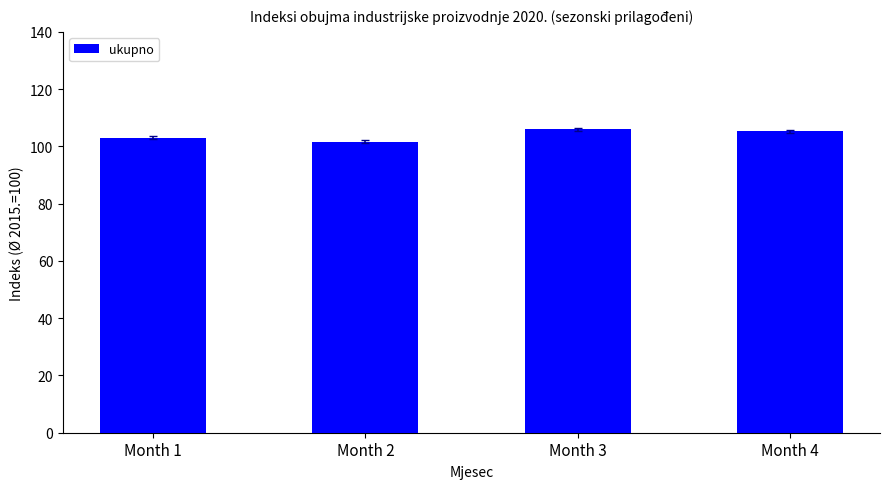

Is it true that the value at Month 3 is 105.9?

True